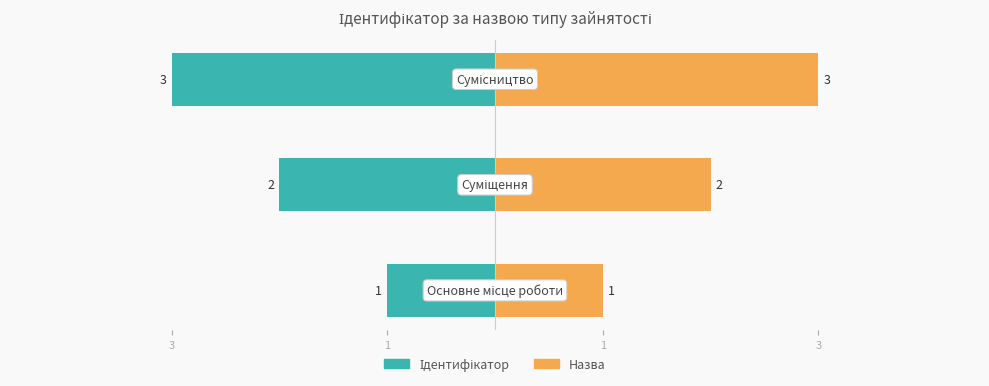

How many categories are shown in the chart?

3